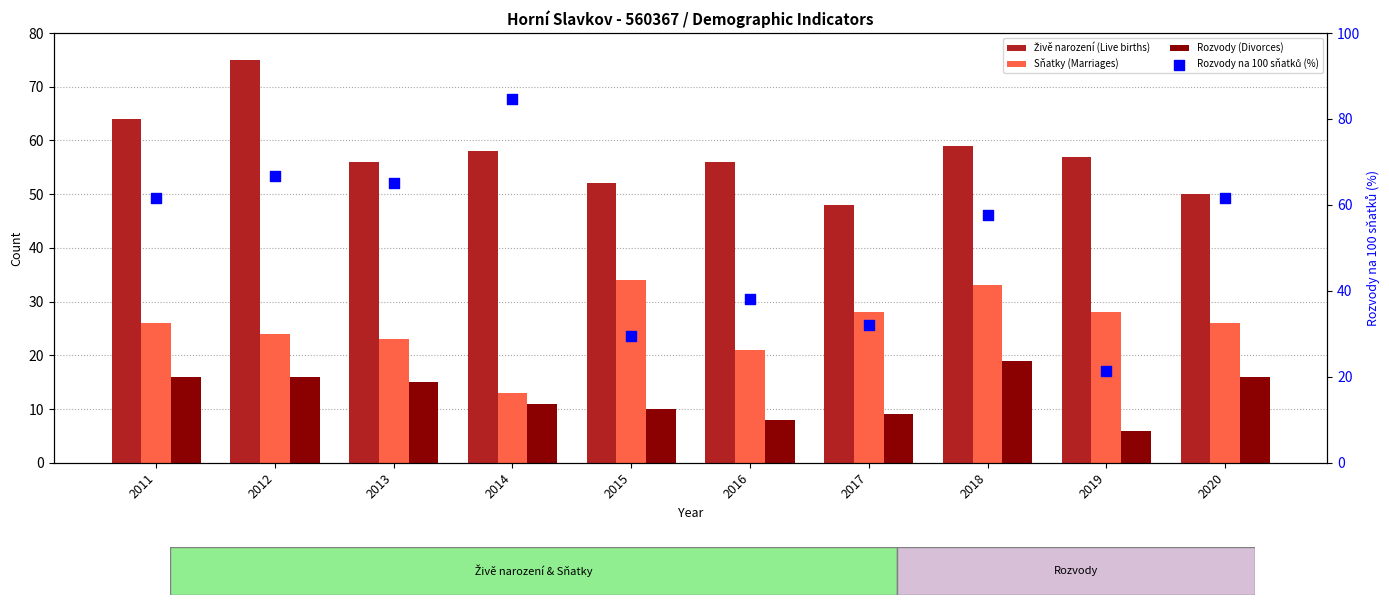

What is the total value across all series at 2013?

159.2